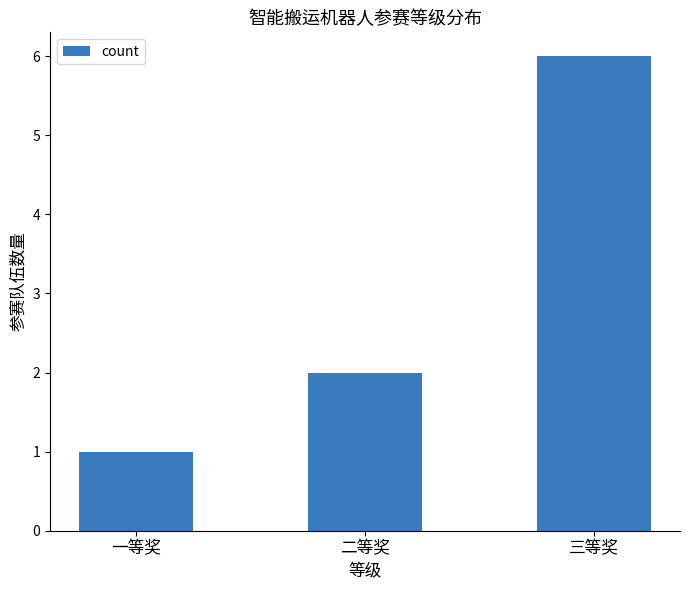

Read the value at 三等奖.

6